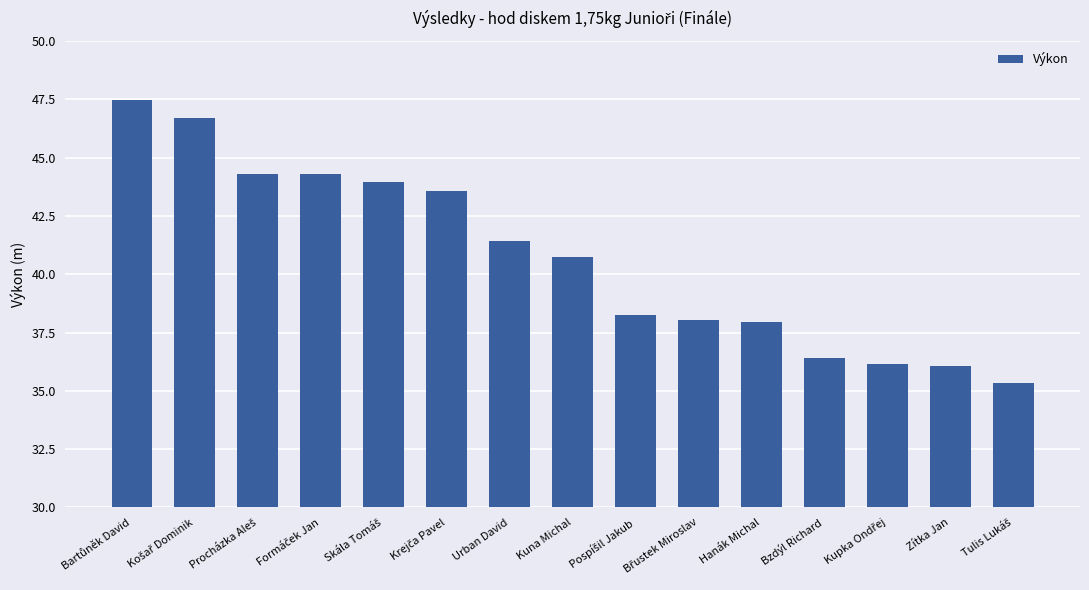

The value at Urban David is 41.4. True or false?

True